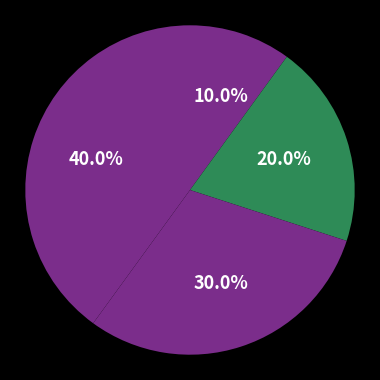

Count the number of slices in the pie.

4